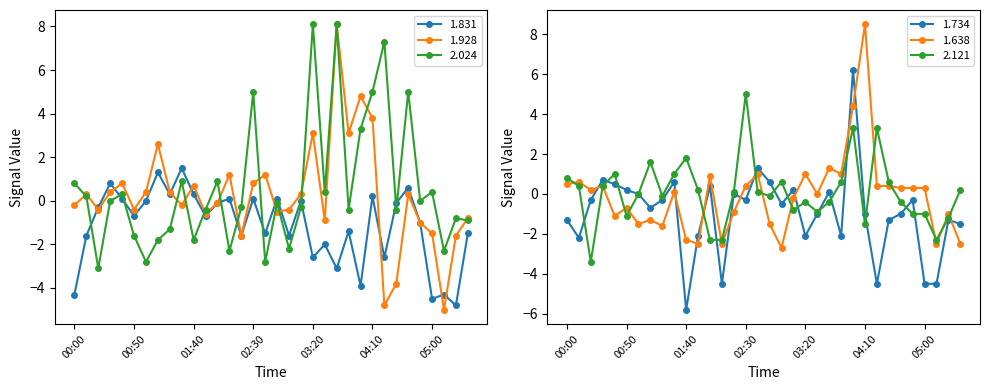

What is the label of the 26th point from the right?

01:20